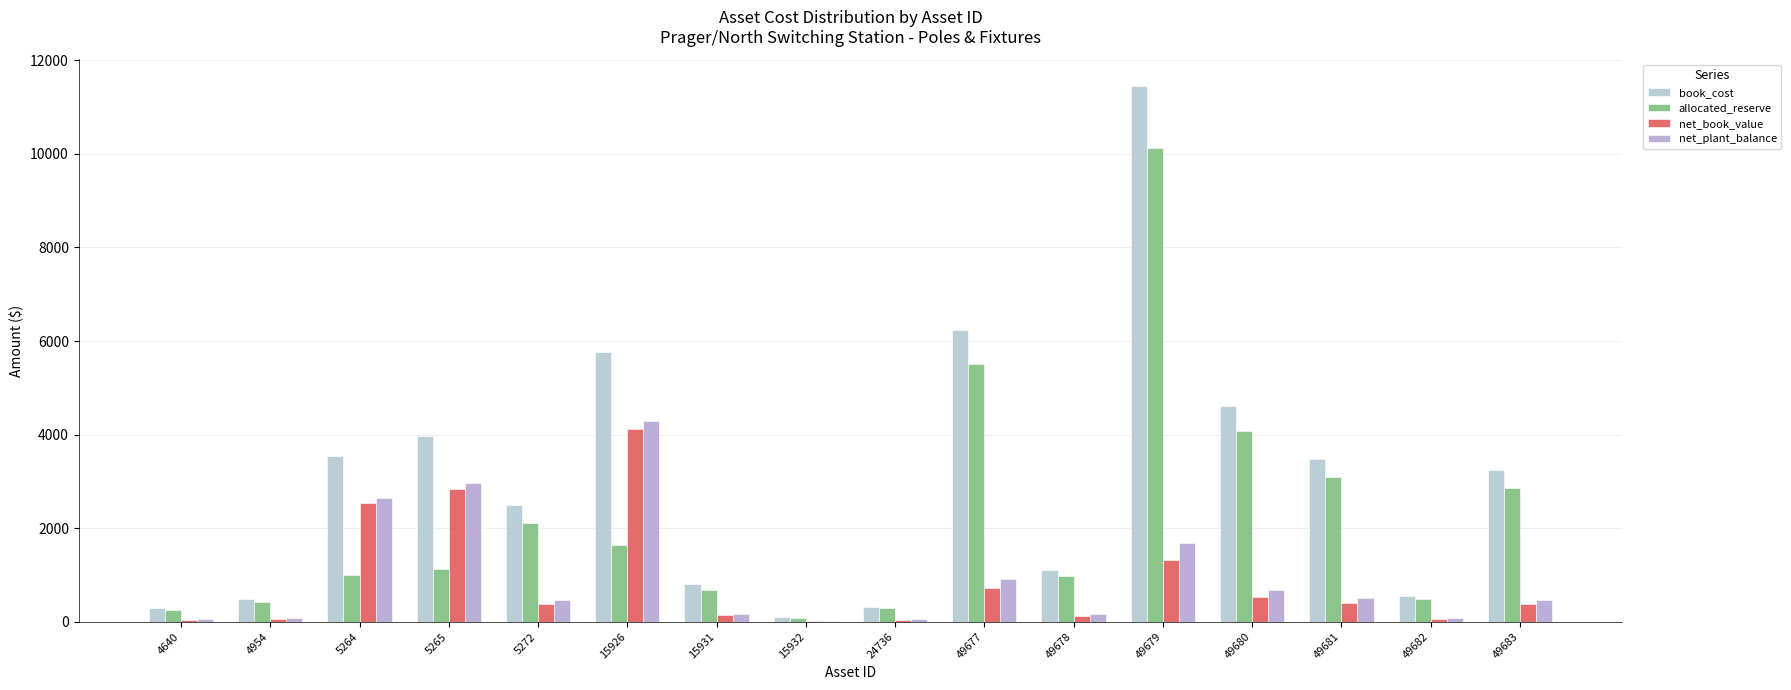

What is the maximum value for allocated_reserve?

10125.5